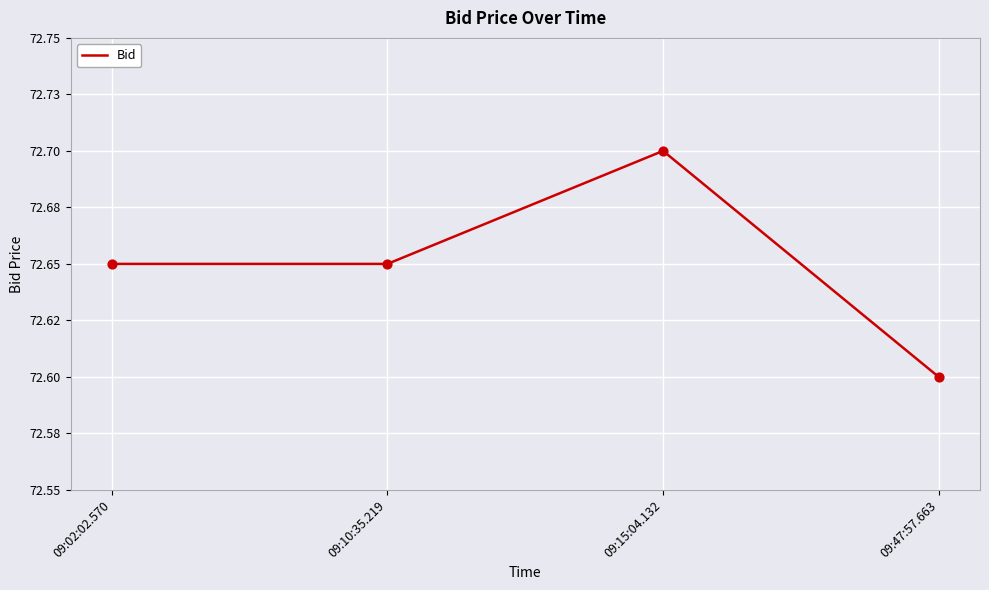

Does the chart have visible grid lines?

Yes